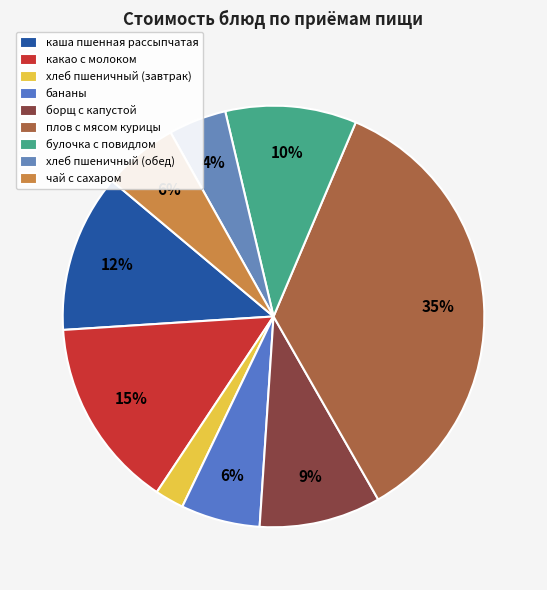

Which category has the biggest portion of the pie?

плов с мясом курицы